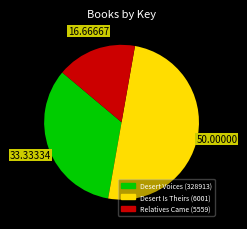

Count the number of slices in the pie.

3